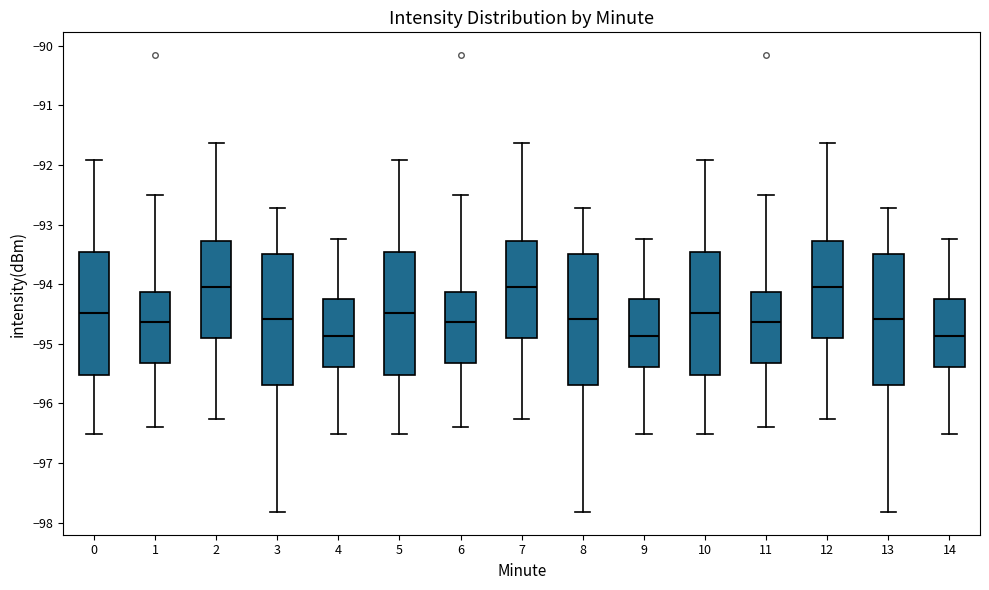

Reading left to right, read every box against the y-axis: the position of its median line, the range the box covers, and the ends of its whiskers. The values are not printed on the chart, so give them approximately, as read against the axis.

0: median -94.5, box -95.5 to -93.5, whiskers -96.5 to -91.9
1: median -94.6, box -95.3 to -94.1, whiskers -96.4 to -92.5
2: median -94.1, box -94.9 to -93.3, whiskers -96.3 to -91.6
3: median -94.6, box -95.7 to -93.5, whiskers -97.8 to -92.7
4: median -94.9, box -95.4 to -94.3, whiskers -96.5 to -93.2
5: median -94.5, box -95.5 to -93.5, whiskers -96.5 to -91.9
6: median -94.6, box -95.3 to -94.1, whiskers -96.4 to -92.5
7: median -94.1, box -94.9 to -93.3, whiskers -96.3 to -91.6
8: median -94.6, box -95.7 to -93.5, whiskers -97.8 to -92.7
9: median -94.9, box -95.4 to -94.3, whiskers -96.5 to -93.2
10: median -94.5, box -95.5 to -93.5, whiskers -96.5 to -91.9
11: median -94.6, box -95.3 to -94.1, whiskers -96.4 to -92.5
12: median -94.1, box -94.9 to -93.3, whiskers -96.3 to -91.6
13: median -94.6, box -95.7 to -93.5, whiskers -97.8 to -92.7
14: median -94.9, box -95.4 to -94.3, whiskers -96.5 to -93.2